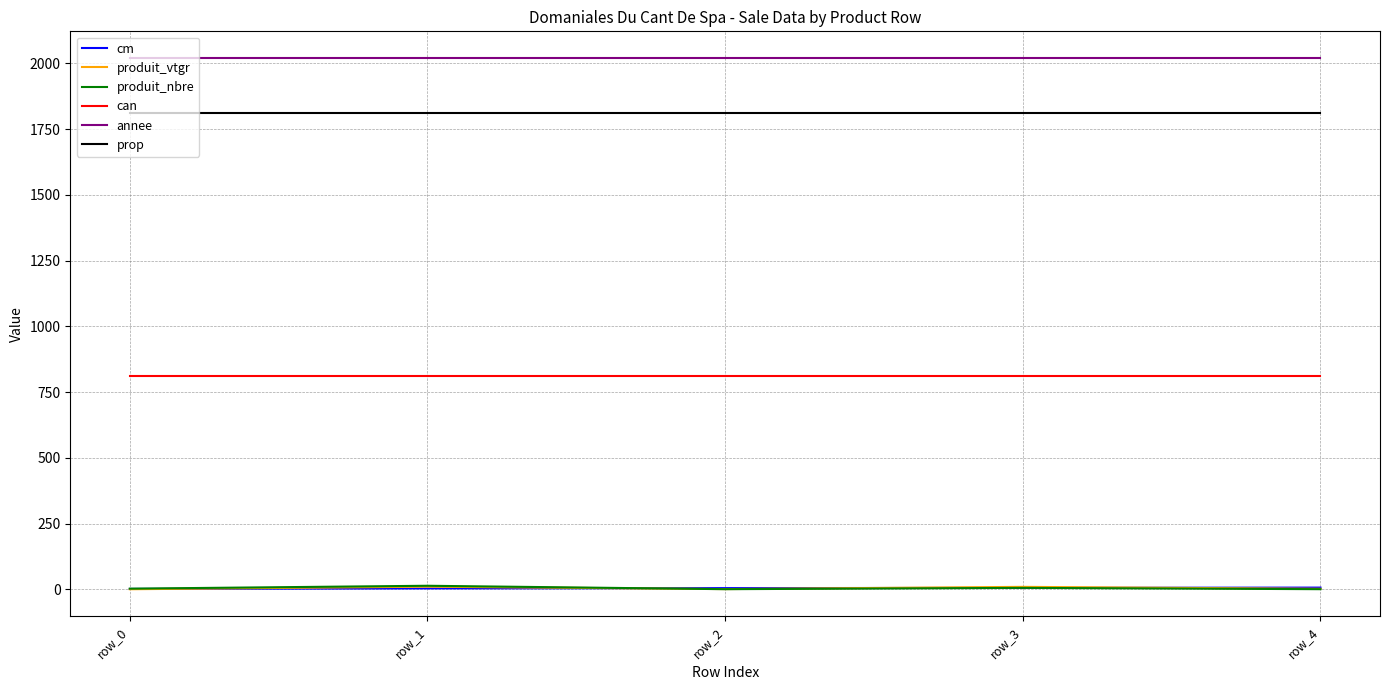

Which series has the largest total across all categories?

annee